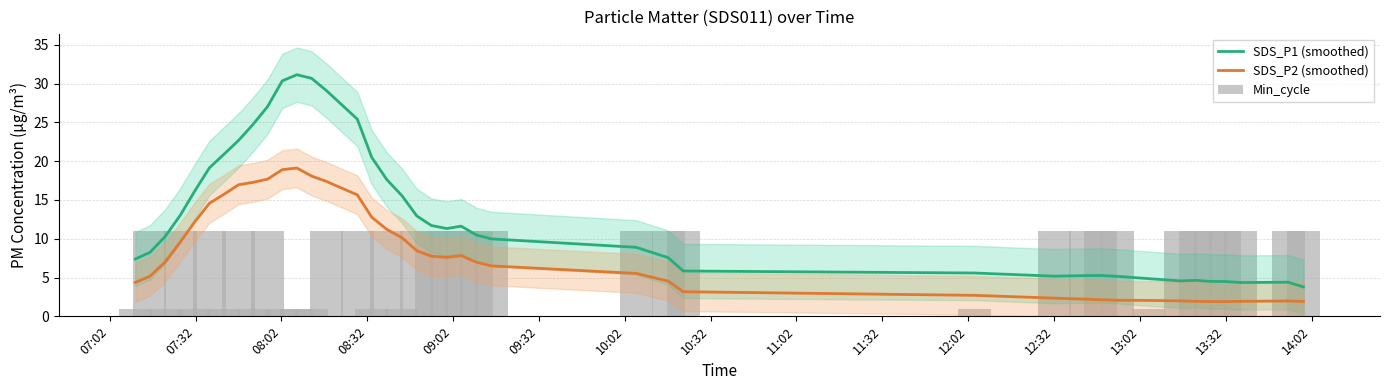

Which series has the largest total across all categories?

SDS_P1 (smoothed)